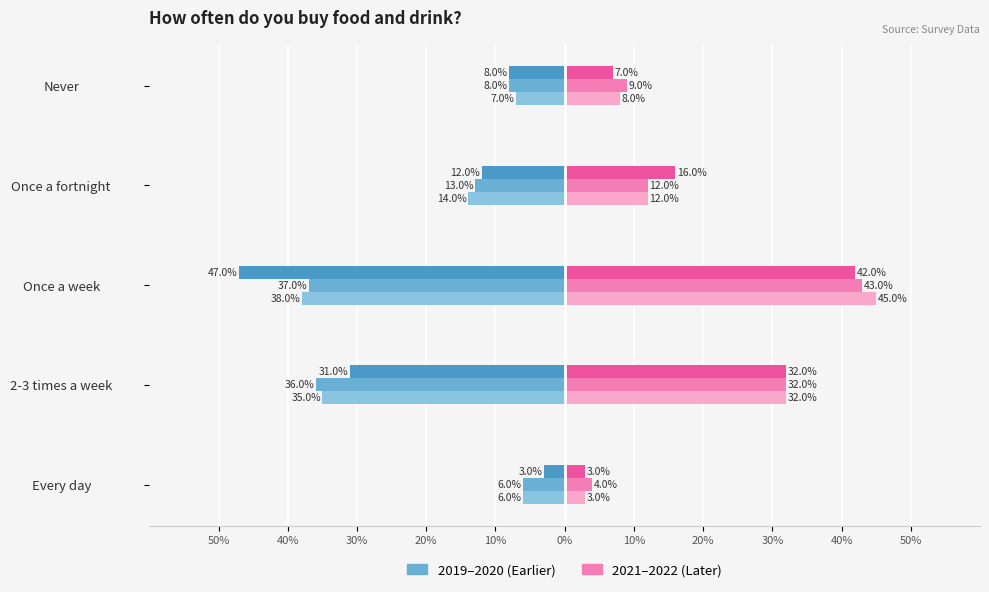

What is the label of the 2nd bar from the right?

Once a fortnight